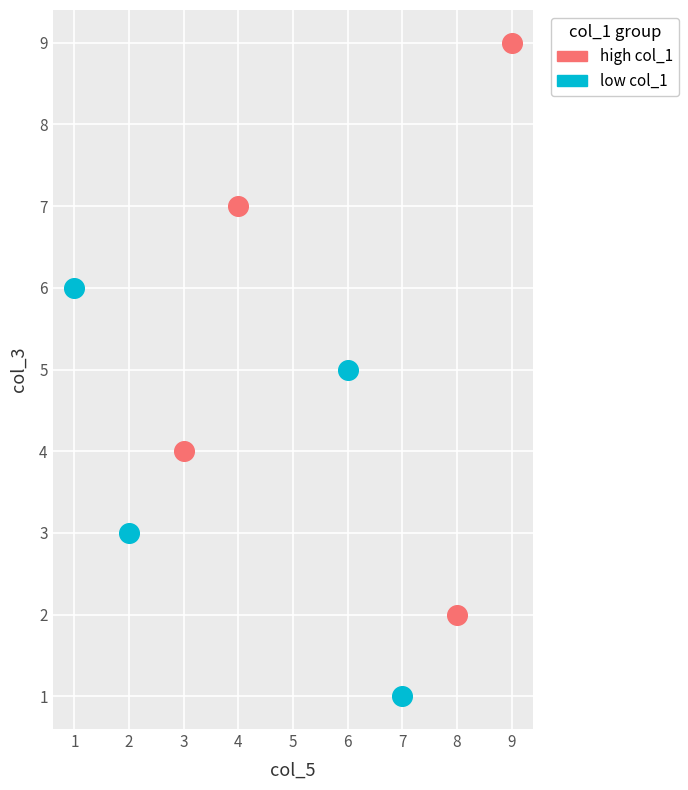

Which series has the largest Y range (max minus min)?

high col_1